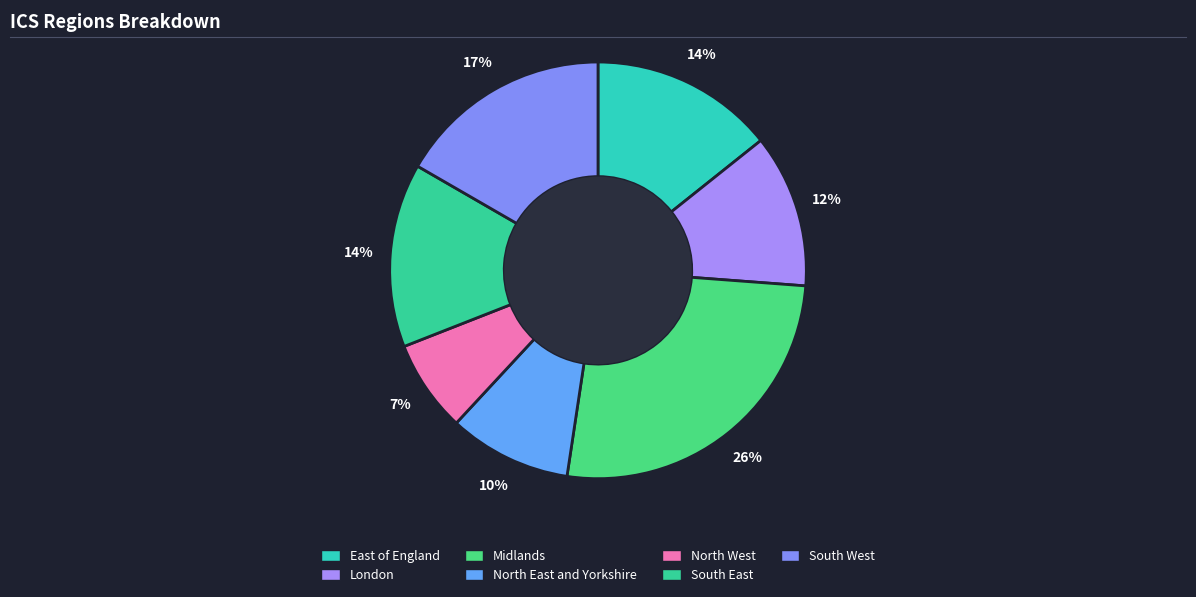

How many slices are in this pie chart?

7